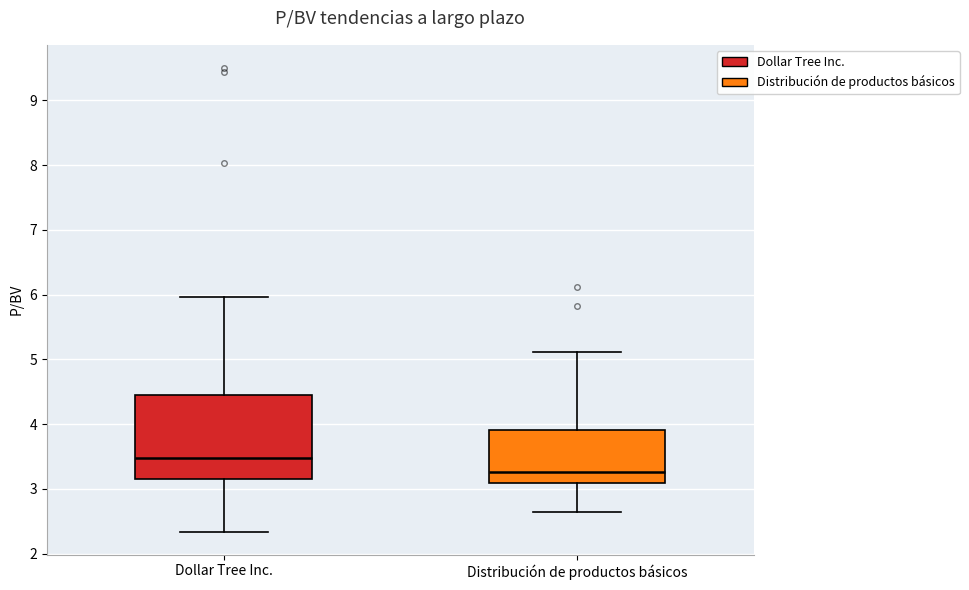

Which box's median line is the lowest?

Distribución de productos básicos